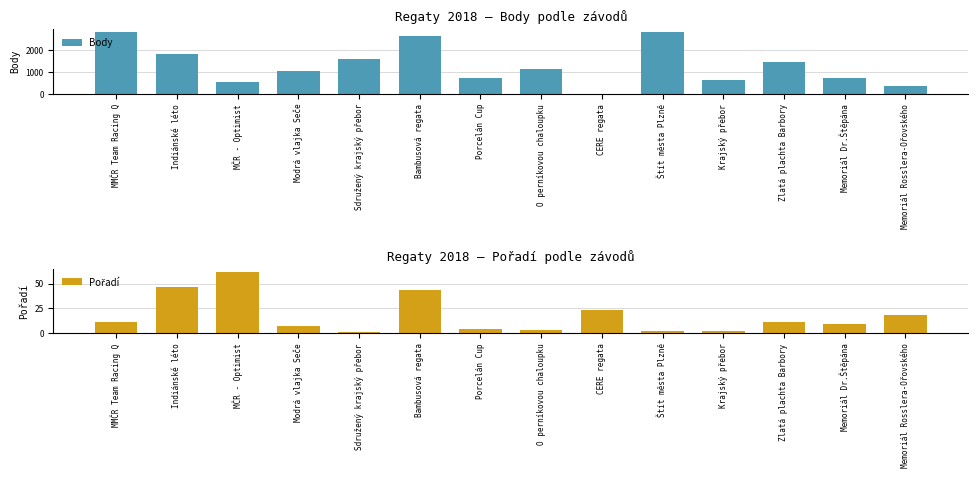

Rank the series at Memoriál Dr.Štěpána from lowest to highest value.

Pořadí, Body